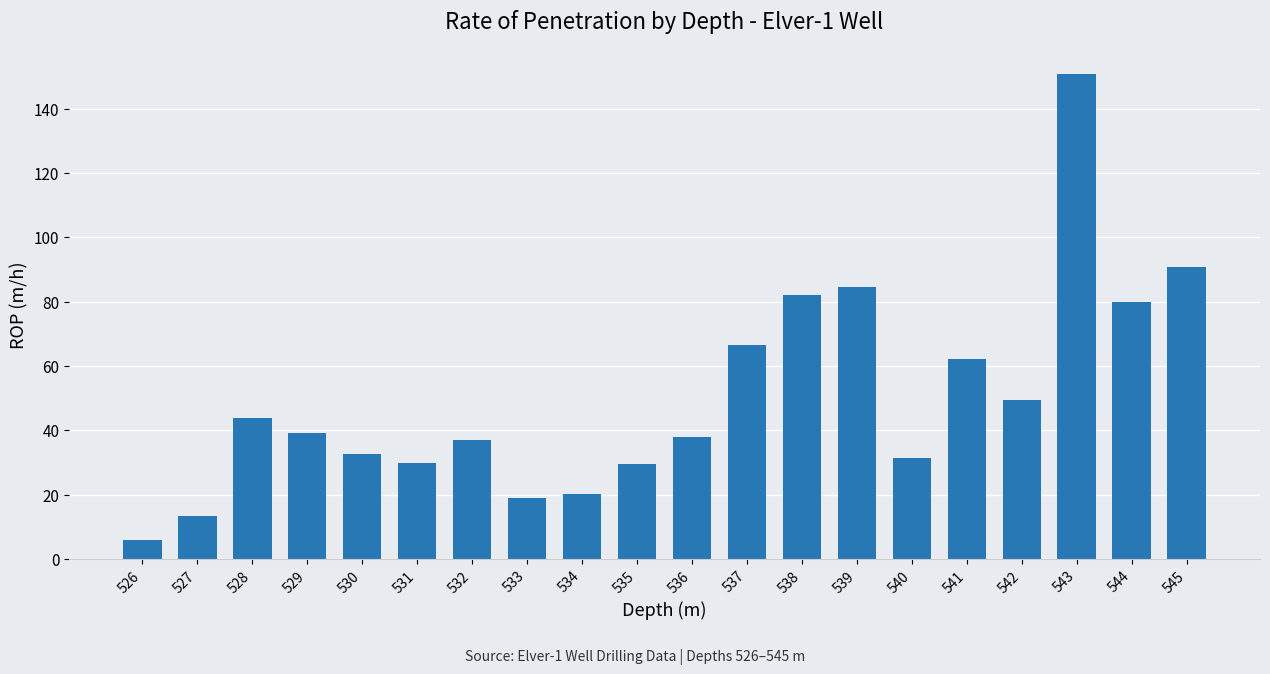

The value at 543 is 62.9. True or false?

False